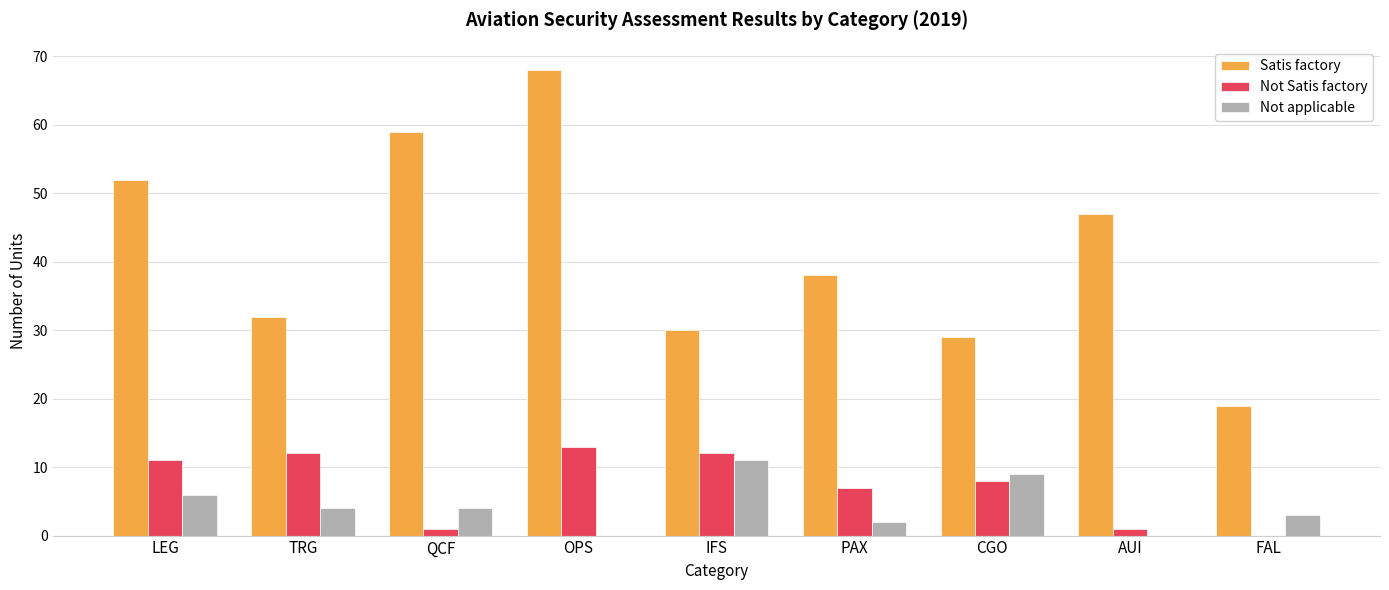

What is the sum of all Satis factory values?

374